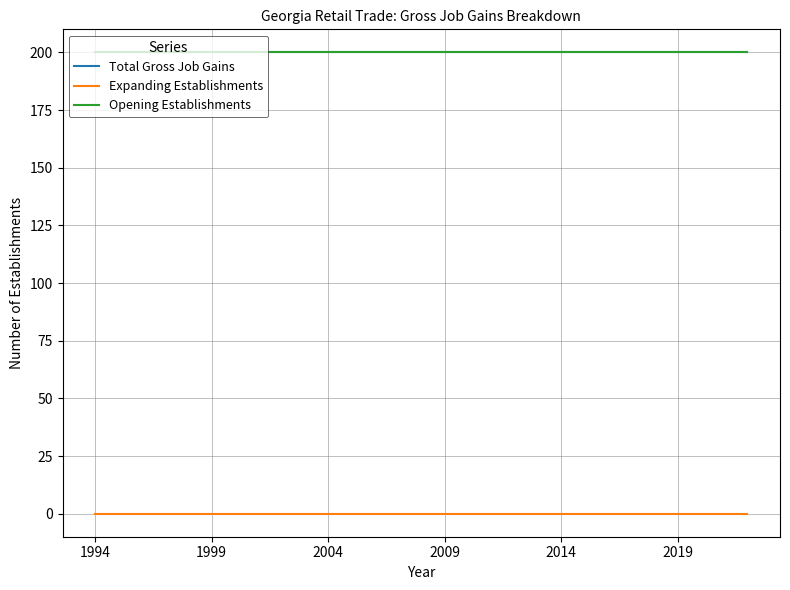

True or false: Opening Establishments and Expanding Establishments intersect in this chart.

False